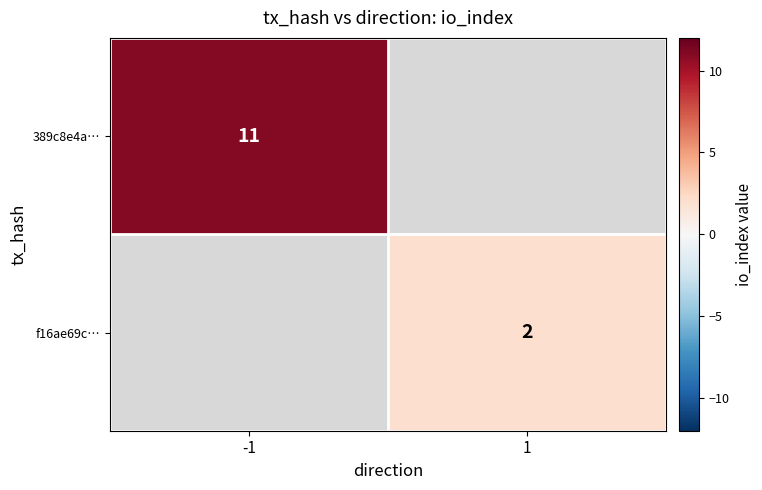

The value of 389c8e4a… at -1 is 11. True or false?

True